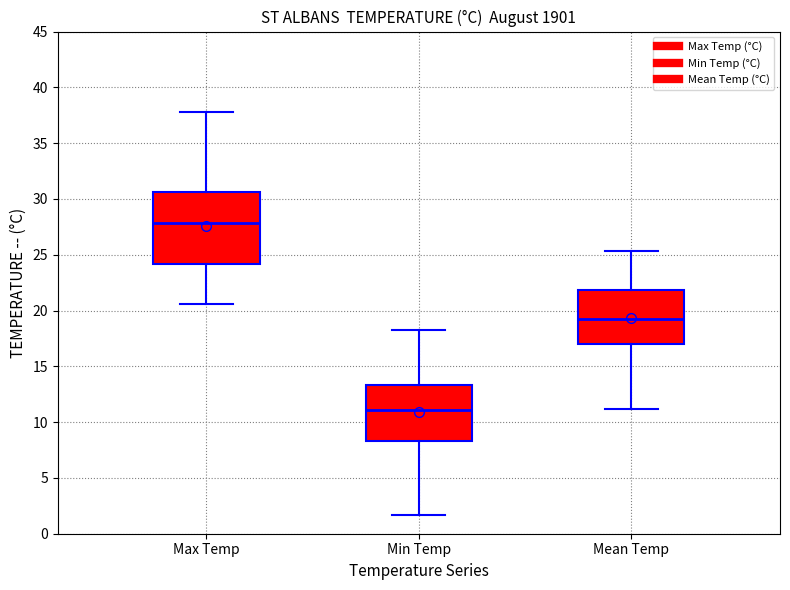

Reading left to right, transcribe this box plot: for each box, give where its median line is, the range the box spans, and where its two whiskers end, as read against the y-axis. The values are not printed on the chart, so give them approximately, as read against the axis.

Max Temp: median 28.0, box 24.0 to 30.5, whiskers 20.5 to 38.0
Min Temp: median 11.0, box 8.5 to 13.5, whiskers 1.5 to 18.5
Mean Temp: median 19.0, box 17.0 to 22.0, whiskers 11.0 to 25.5